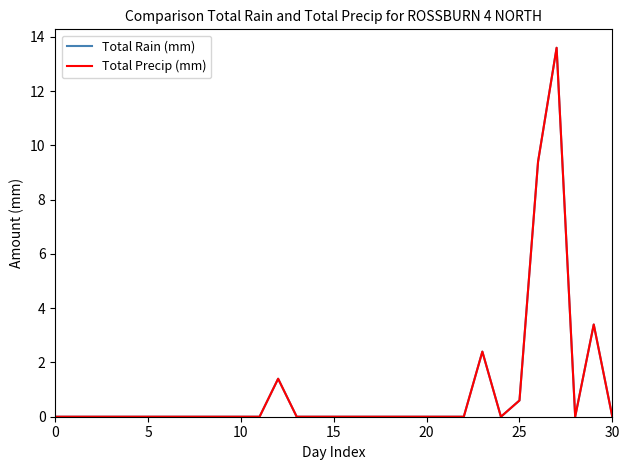

Is this an area chart (filled region under the line)?

No